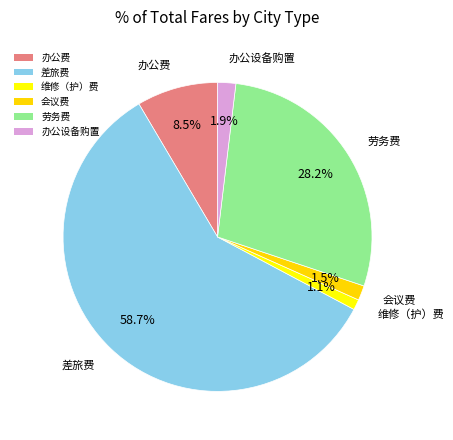

What percentage is NOT represented by 办公设备购置?

98.1%